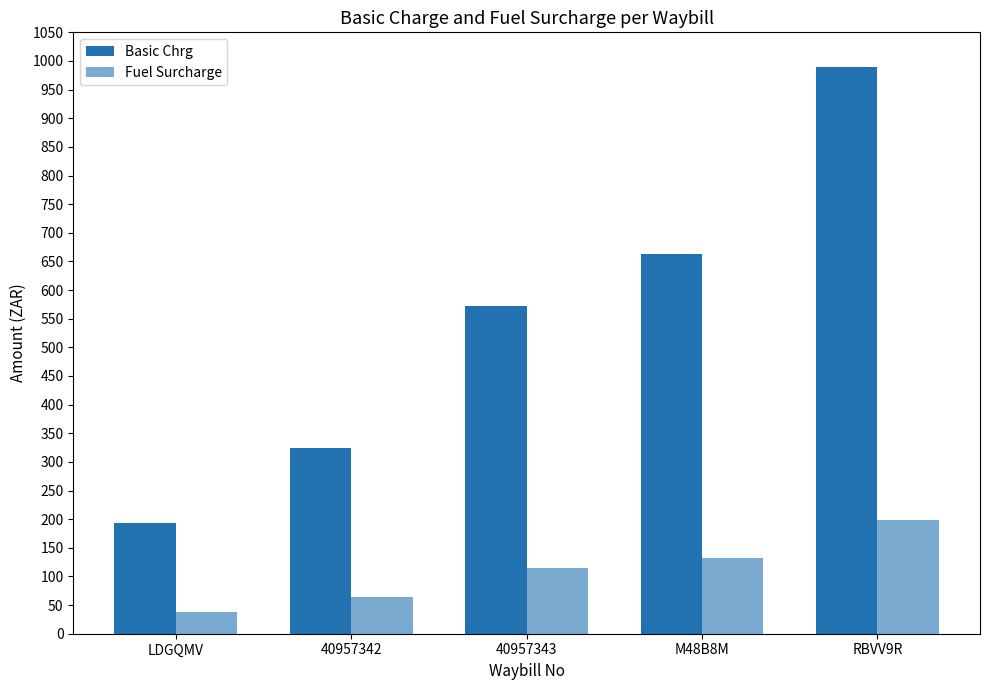

Where does the Fuel Surcharge series first go above 114?

40957343